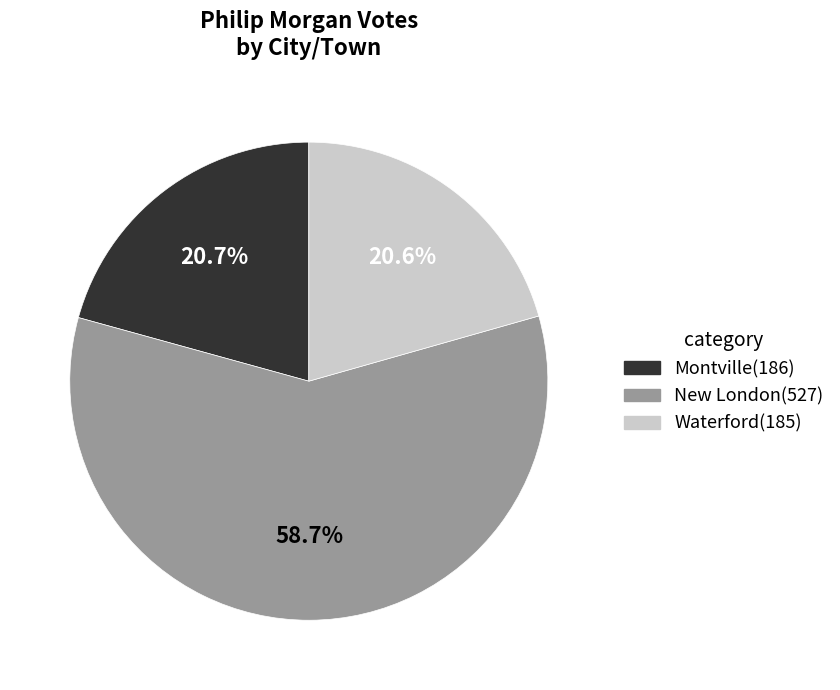

How many segments does this pie chart have?

3